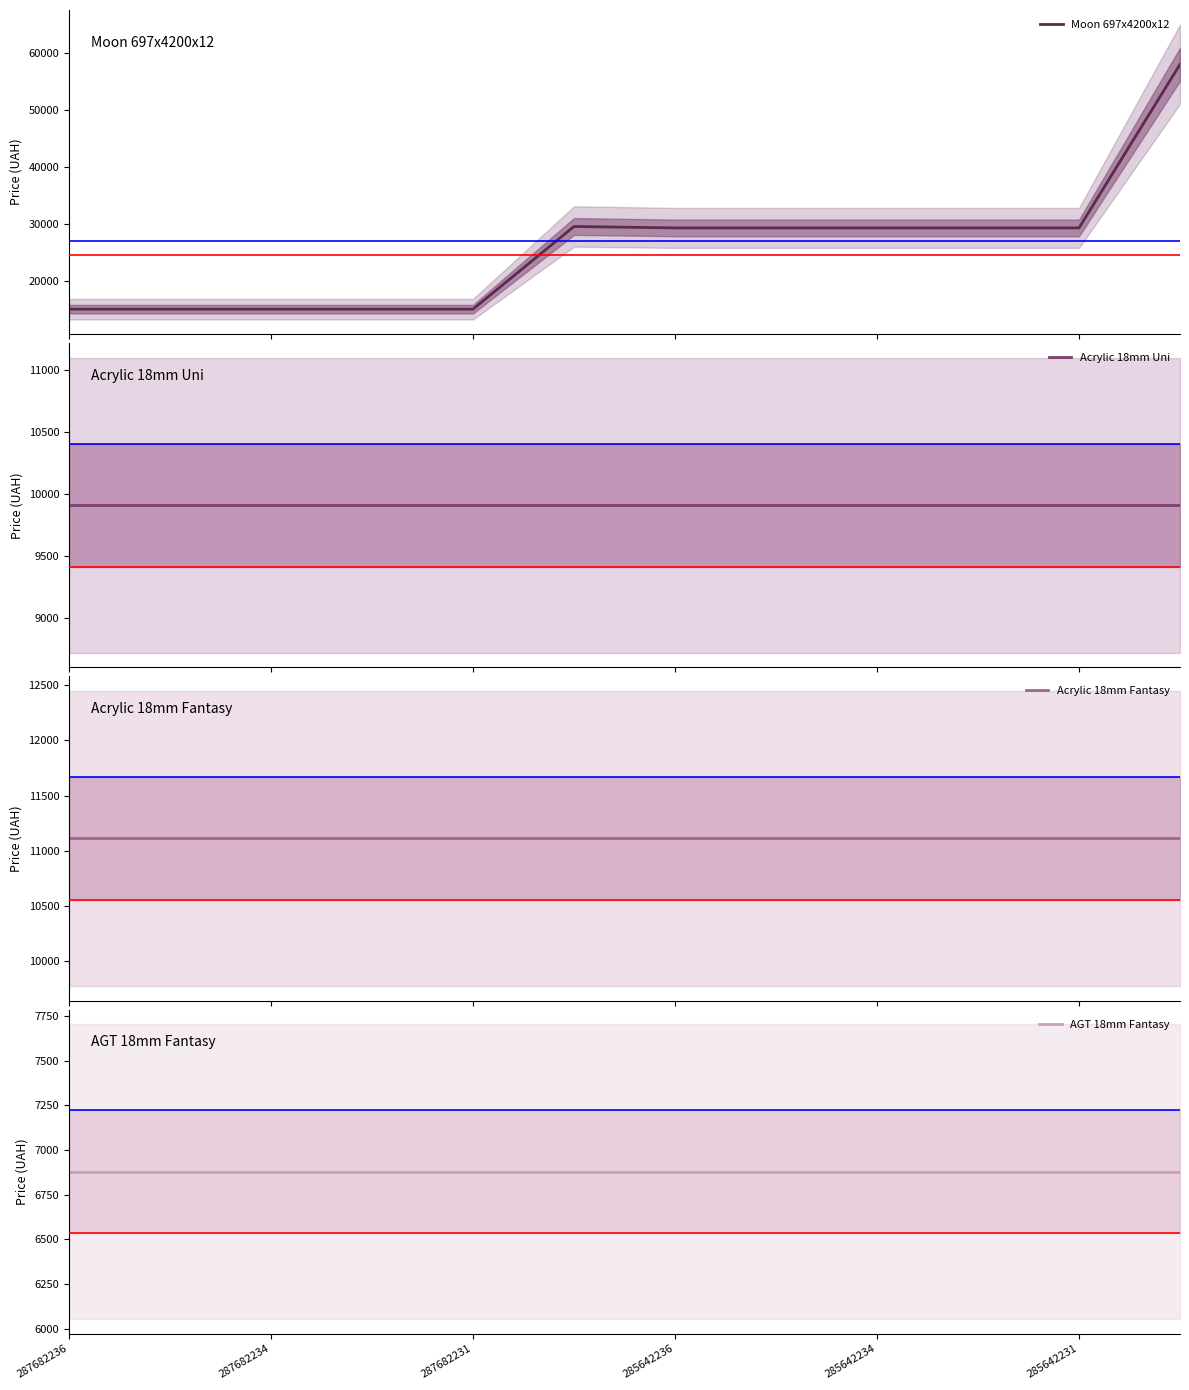

At which category does the chart reach its minimum across all series?

287682236